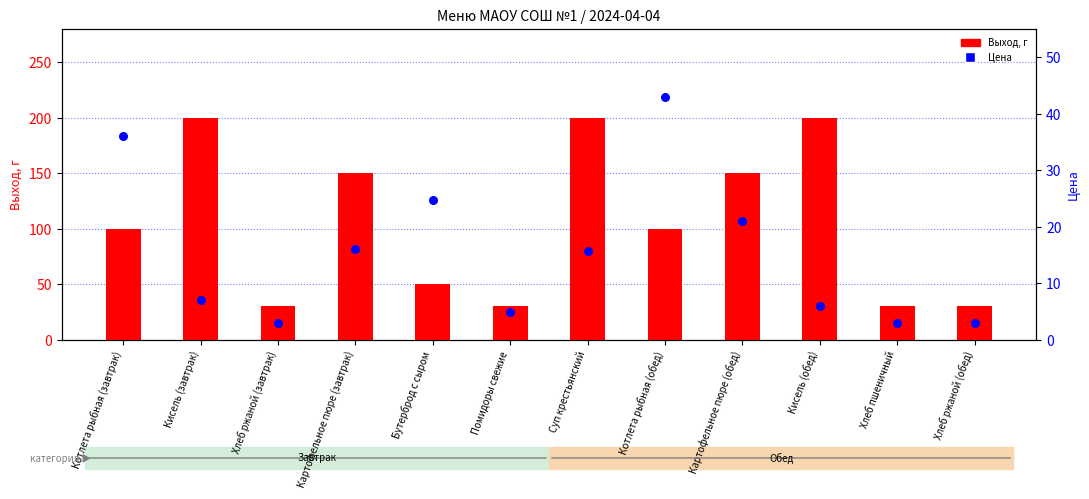

At how many categories does at least one series exceed 180?

3